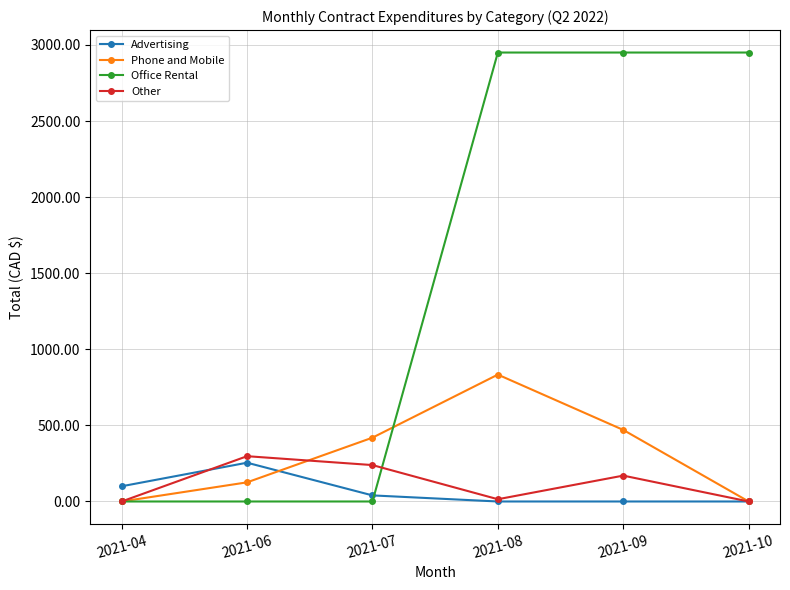

What is the sum of all Phone and Mobile values?

1849.1